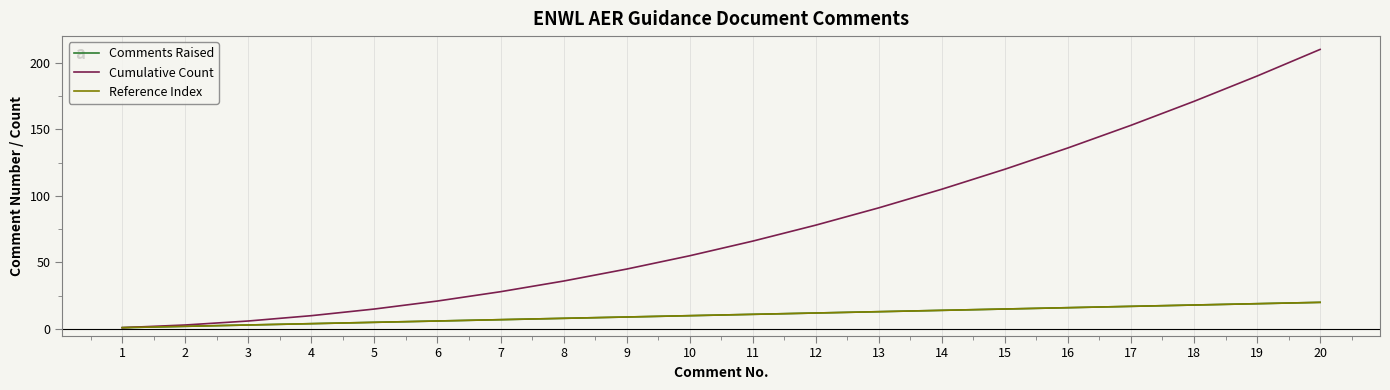

What is the value of the Cumulative Count point at the 7th from the left?

28